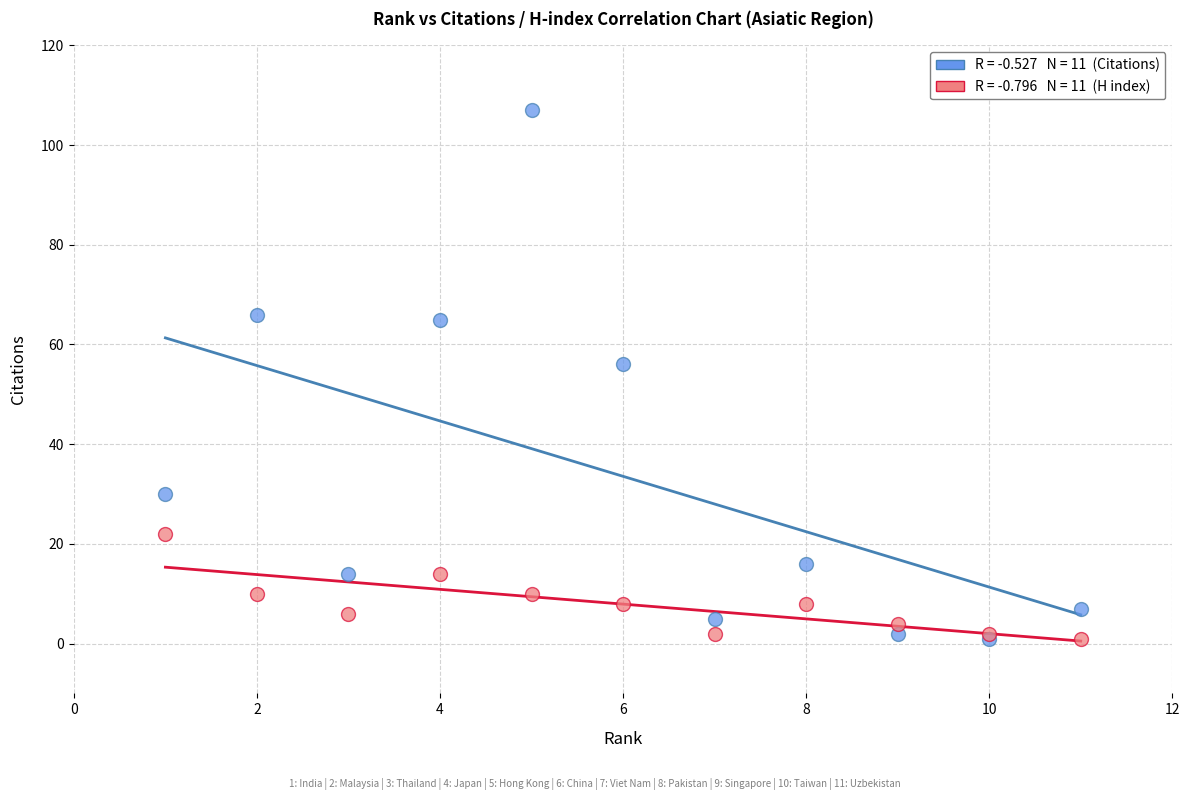

Across all series, what Y value is closest to 54?

56